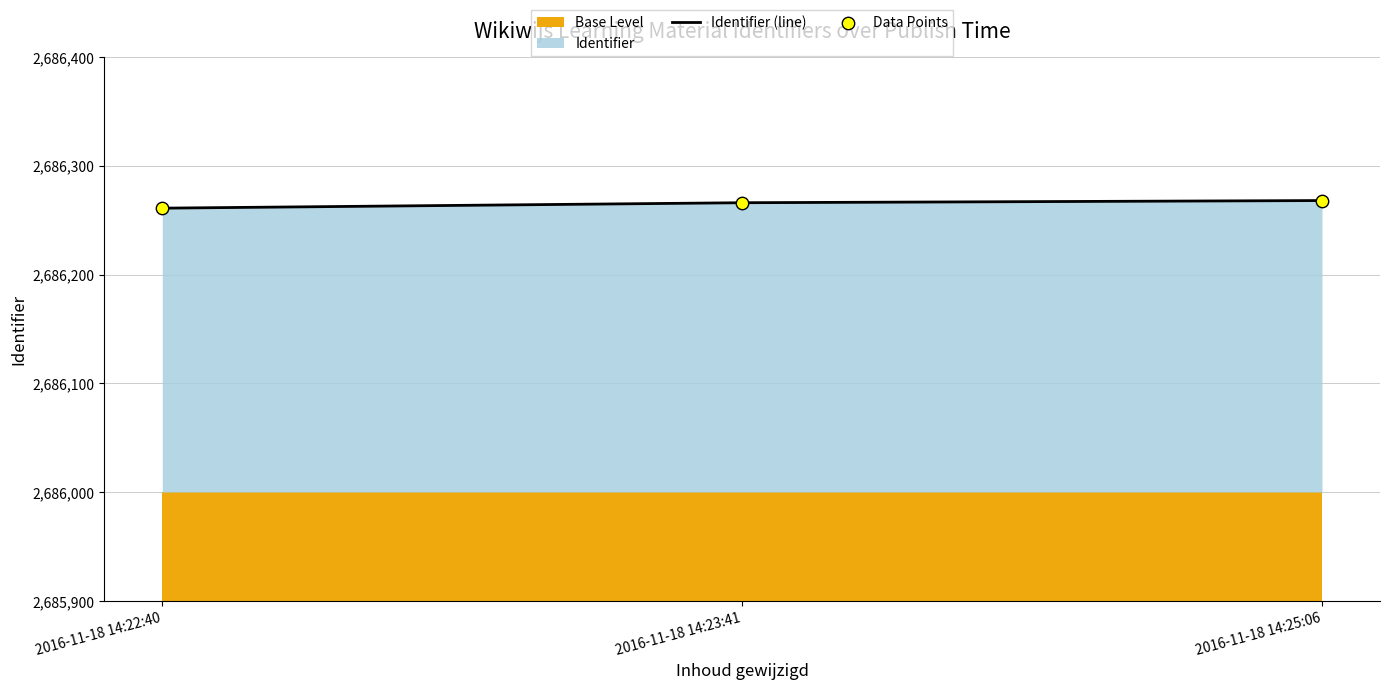

At how many categories does at least one series exceed 2686261?

2